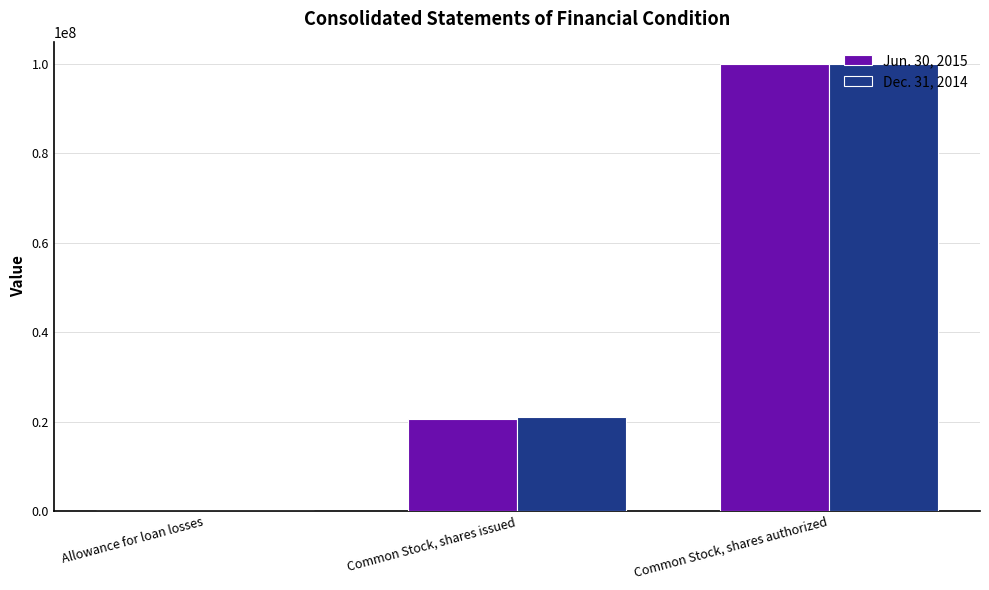

The Dec. 31, 2014 series shows 147620944 at Common Stock, shares authorized. True or false?

False